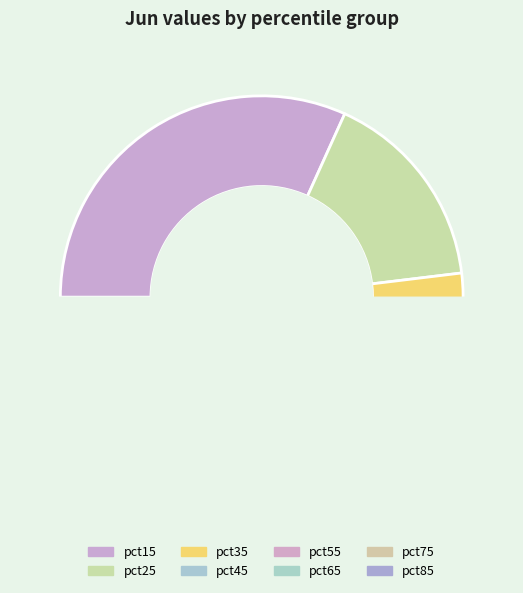

Which slice is the smallest?

pct45